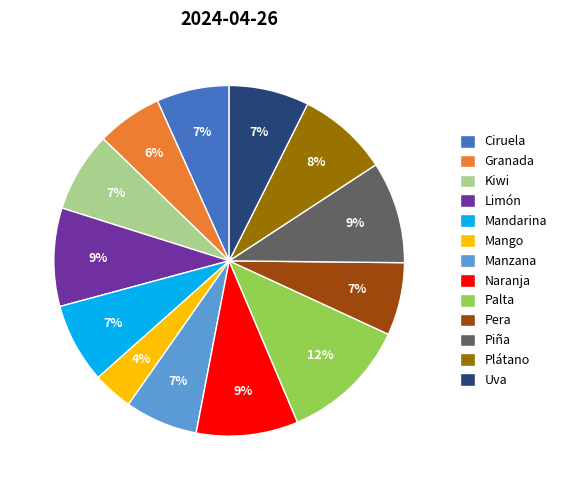

To the nearest percent, what percentage of the pie is Palta?

12%